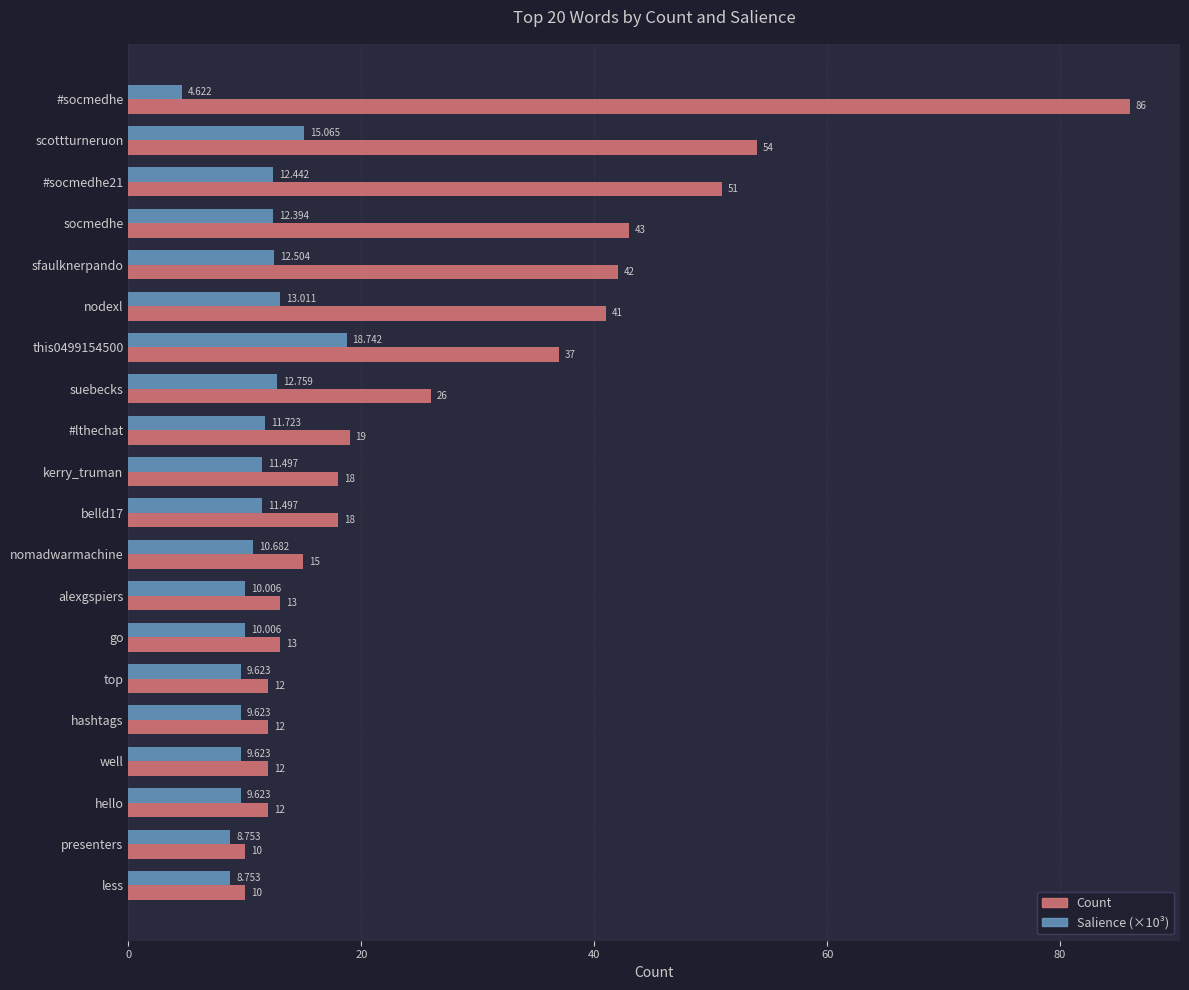

How many data points in Salience (×10³) are above 11?

10